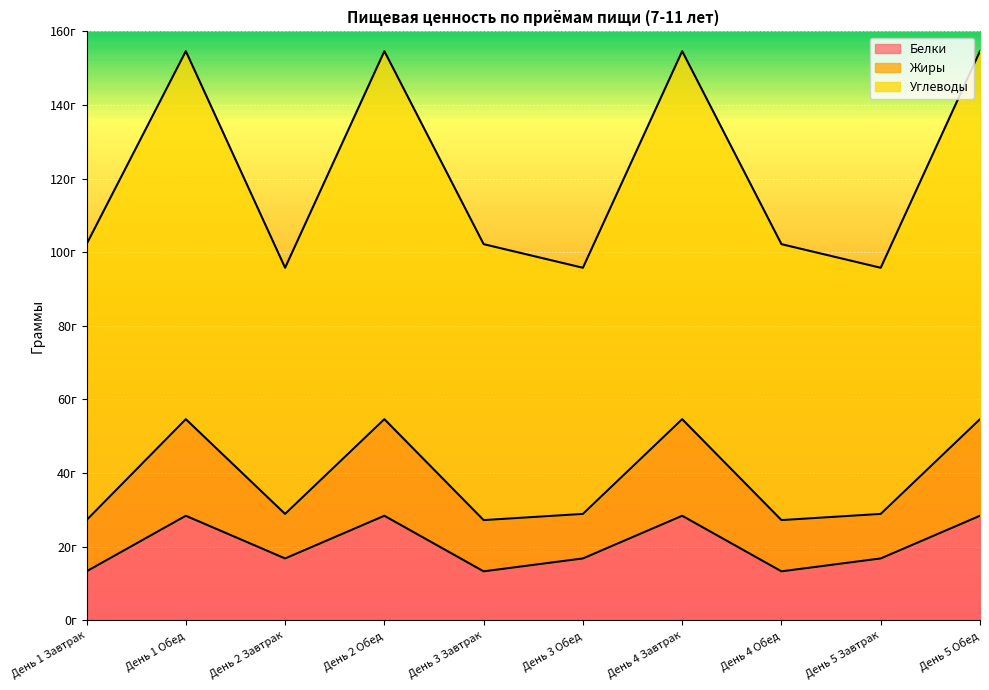

True or false: Жиры and Белки cross at least once.

False